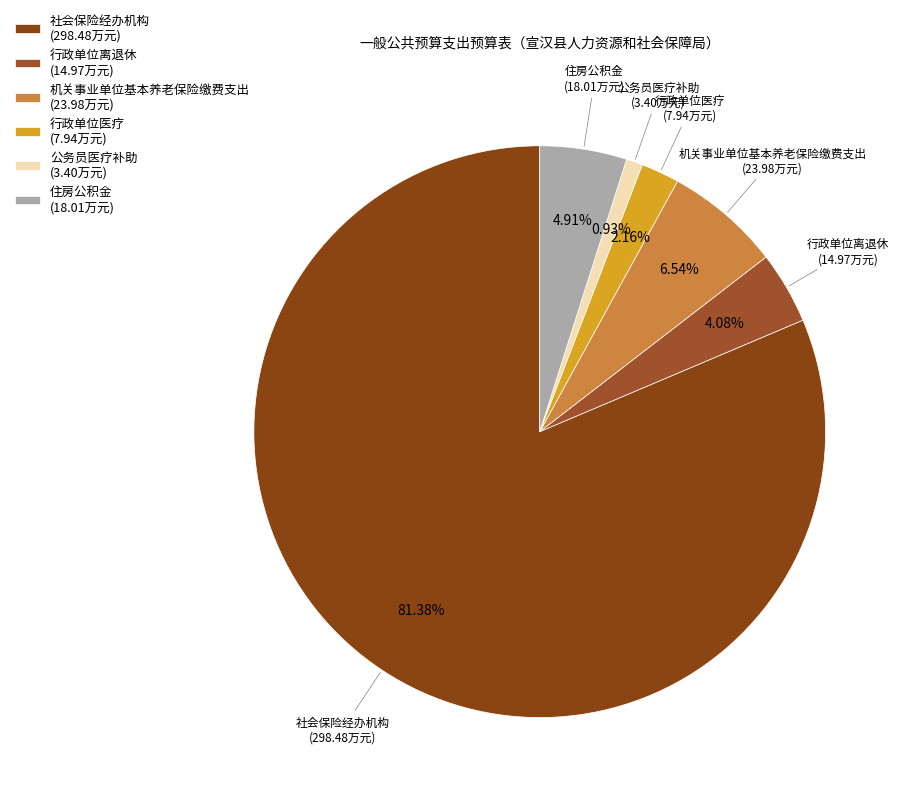

What is the ratio of the value at 住房公积金 (18.01万元) to the value at 行政单位医疗 (7.94万元)?

2.3